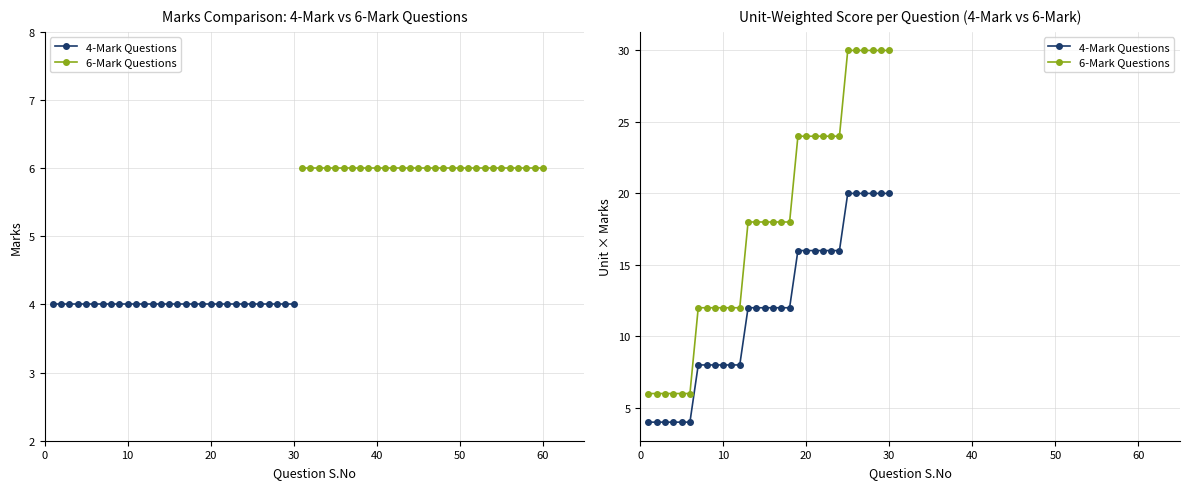

List the series in order of their peak value, lowest first.

4-Mark Questions, 6-Mark Questions